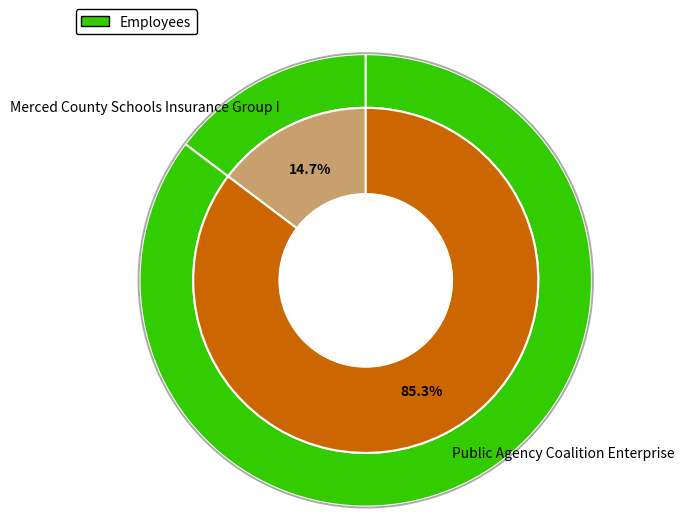

Does any single category account for the majority?

Yes